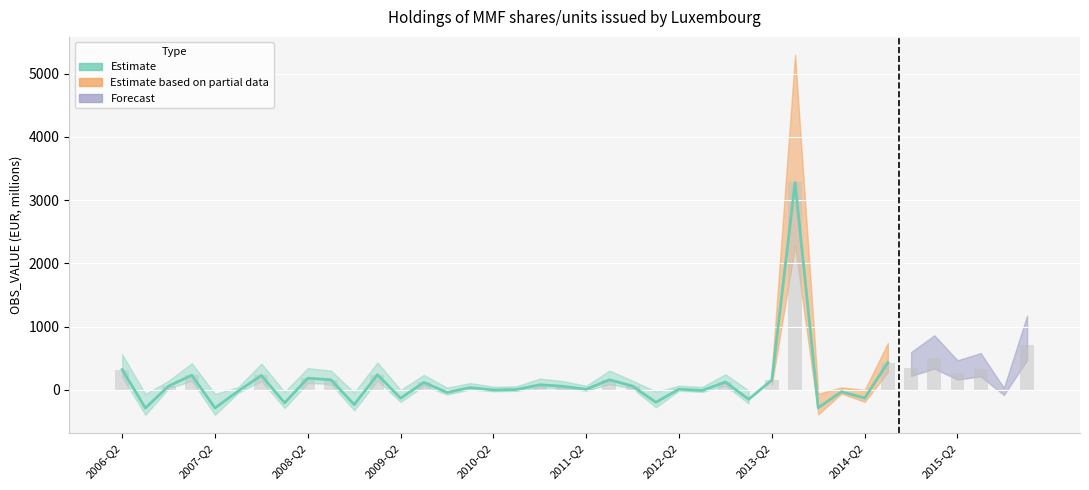

Count the number of values greater than 35.

16